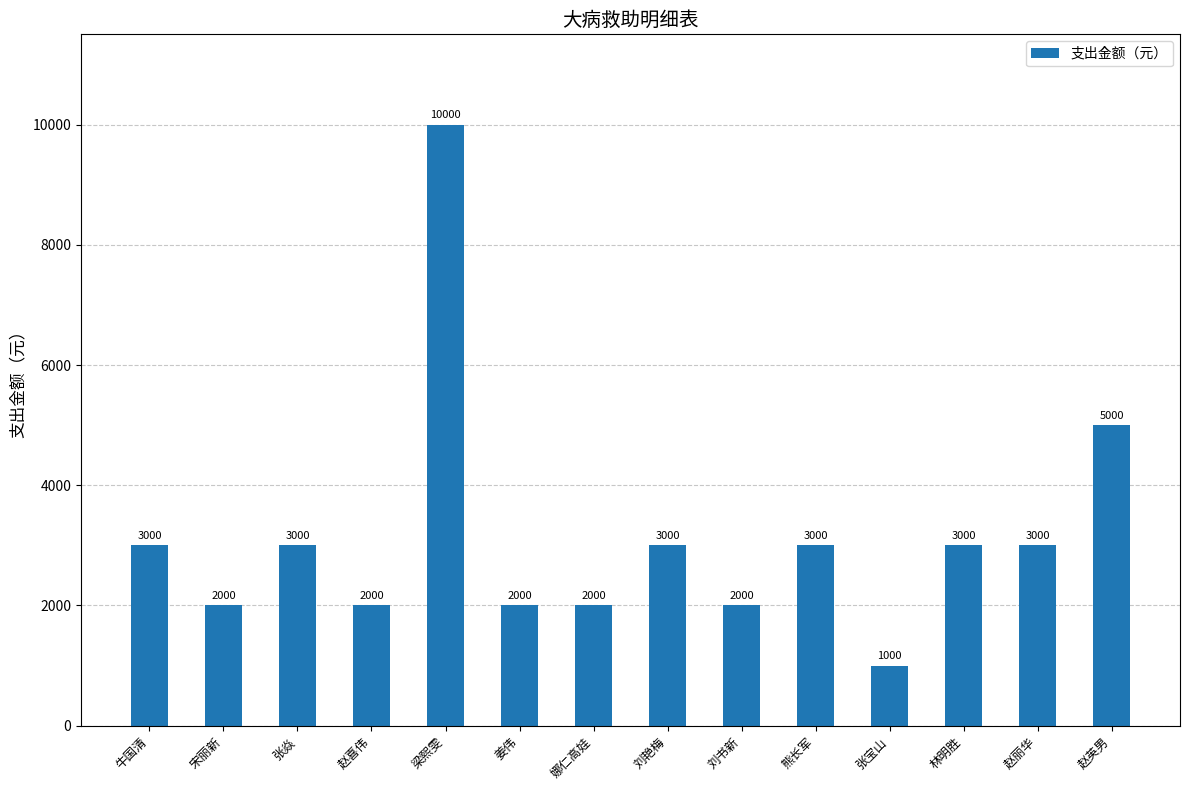

Is it true that the value at 牛国清 is 4356?

False